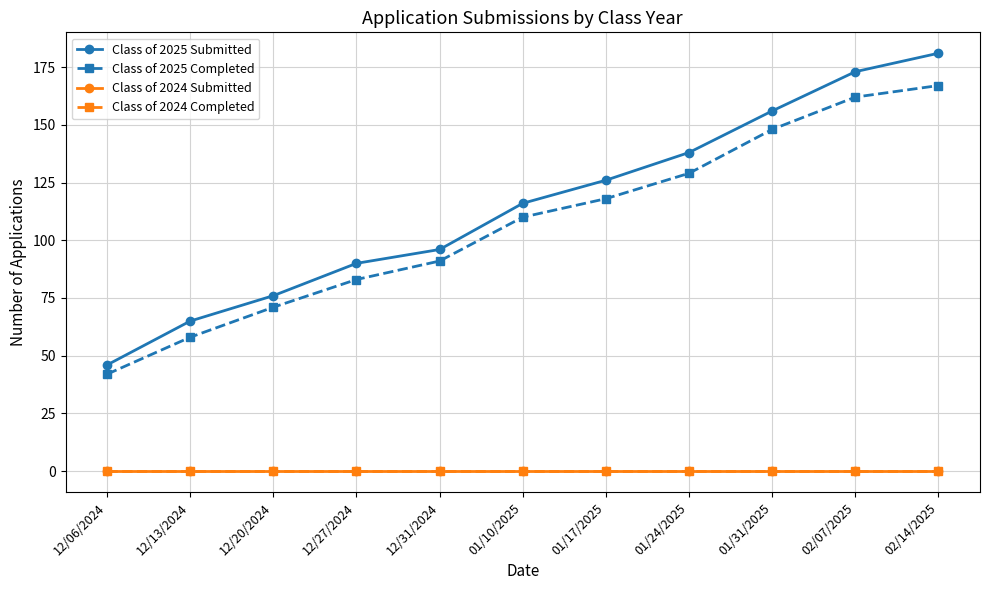

Reading left to right, transcribe all the data shown in this chart.

Class of 2025 Submitted: 12/06/2024=46	12/13/2024=65	12/20/2024=76	12/27/2024=90	12/31/2024=96	01/10/2025=116	01/17/2025=126	01/24/2025=138	01/31/2025=156	02/07/2025=173	02/14/2025=181
Class of 2025 Completed: 12/06/2024=42	12/13/2024=58	12/20/2024=71	12/27/2024=83	12/31/2024=91	01/10/2025=110	01/17/2025=118	01/24/2025=129	01/31/2025=148	02/07/2025=162	02/14/2025=167
Class of 2024 Submitted: 12/06/2024=0	12/13/2024=0	12/20/2024=0	12/27/2024=0	12/31/2024=0	01/10/2025=0	01/17/2025=0	01/24/2025=0	01/31/2025=0	02/07/2025=0	02/14/2025=0
Class of 2024 Completed: 12/06/2024=0	12/13/2024=0	12/20/2024=0	12/27/2024=0	12/31/2024=0	01/10/2025=0	01/17/2025=0	01/24/2025=0	01/31/2025=0	02/07/2025=0	02/14/2025=0